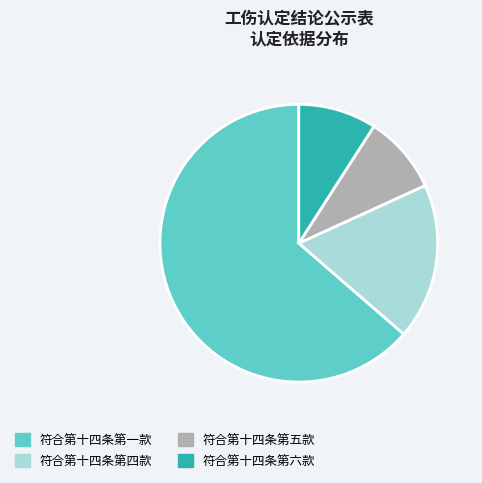

Between 符合第十四条第一款 and 符合第十四条第四款, which is larger?

符合第十四条第一款